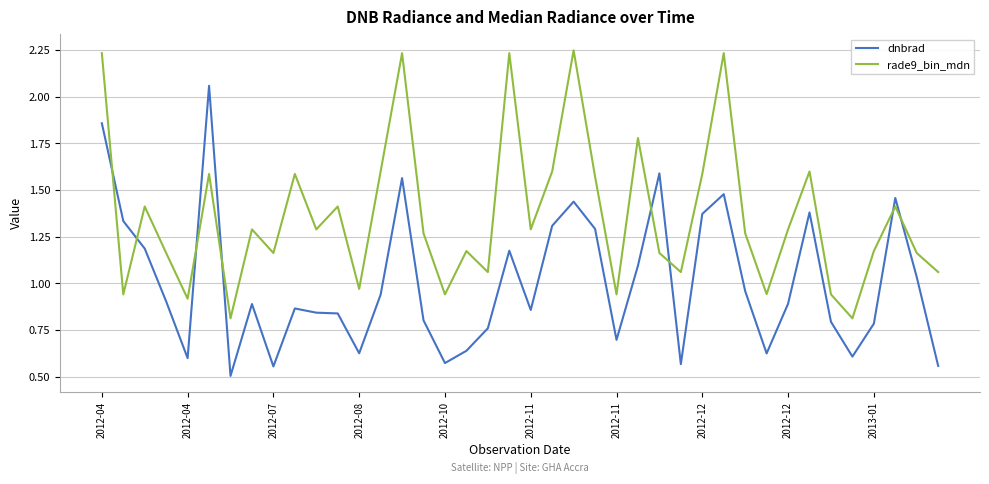

What is the minimum value for dnbrad?

0.5